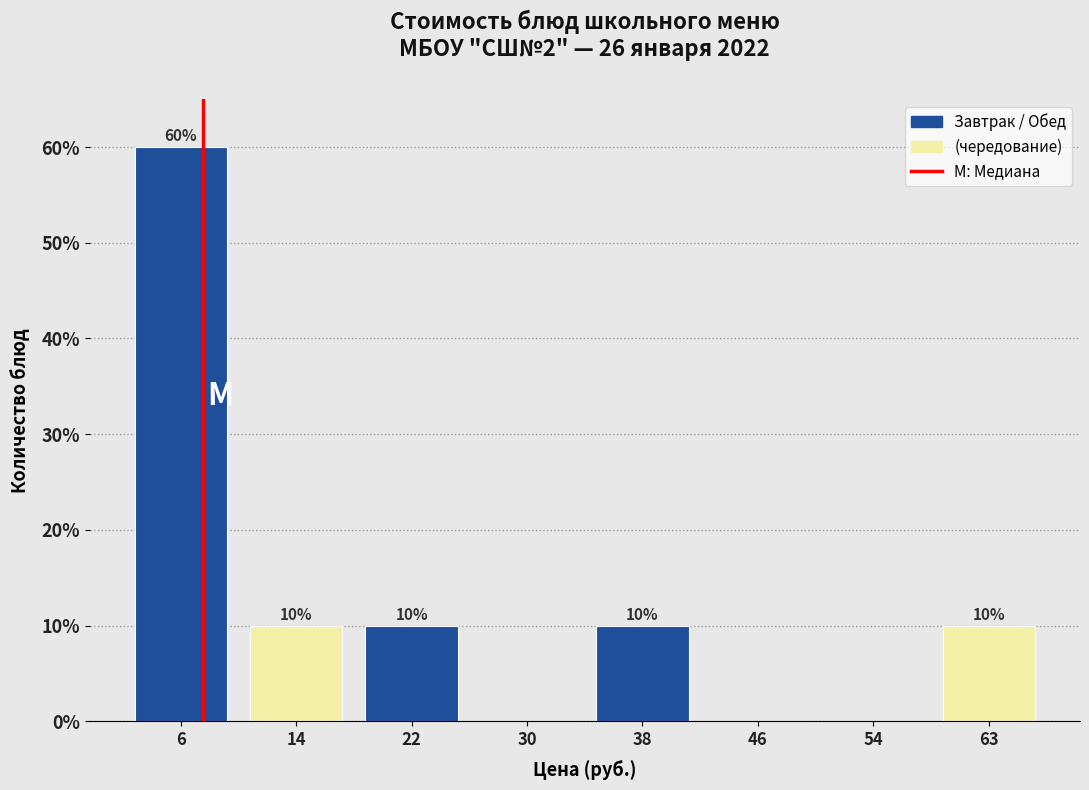

Which range on the x-axis has the tallest bar?

2 to 10